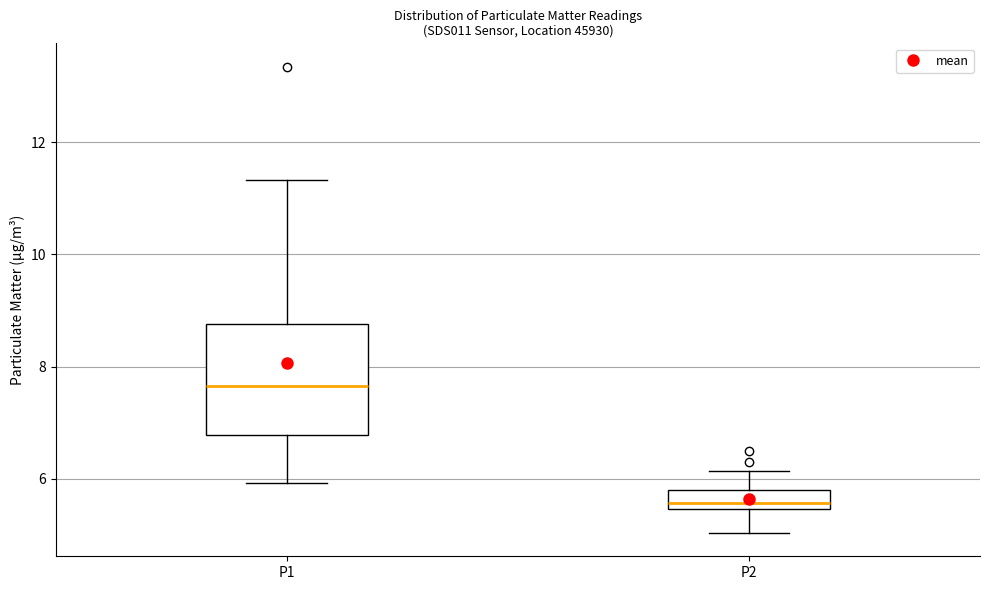

Which box has the highest median line?

P1